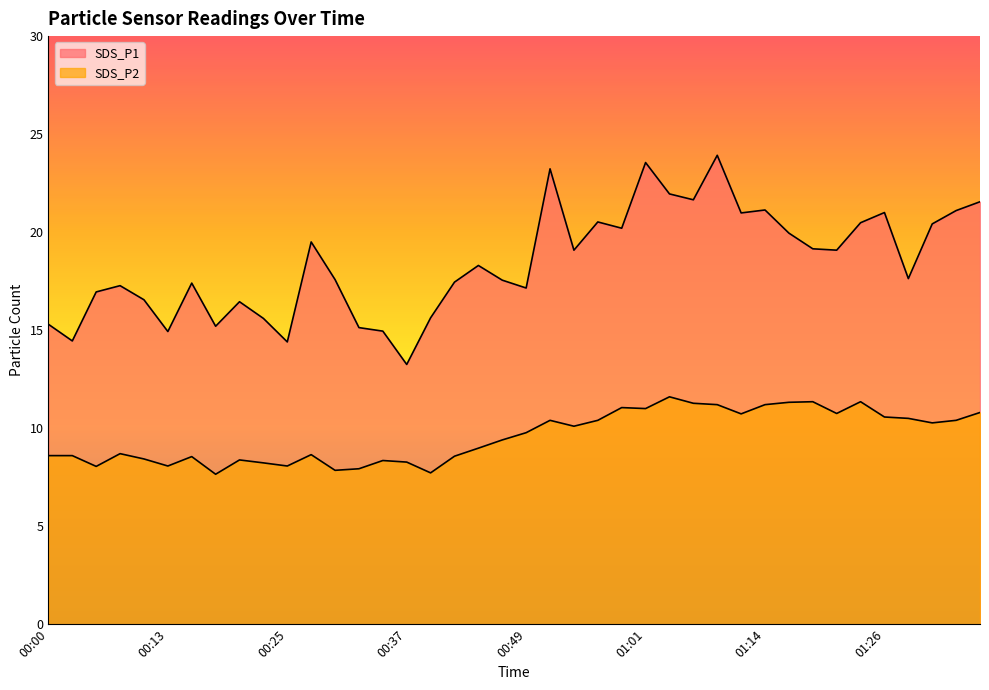

Which label corresponds to the largest value in the chart?

01:09